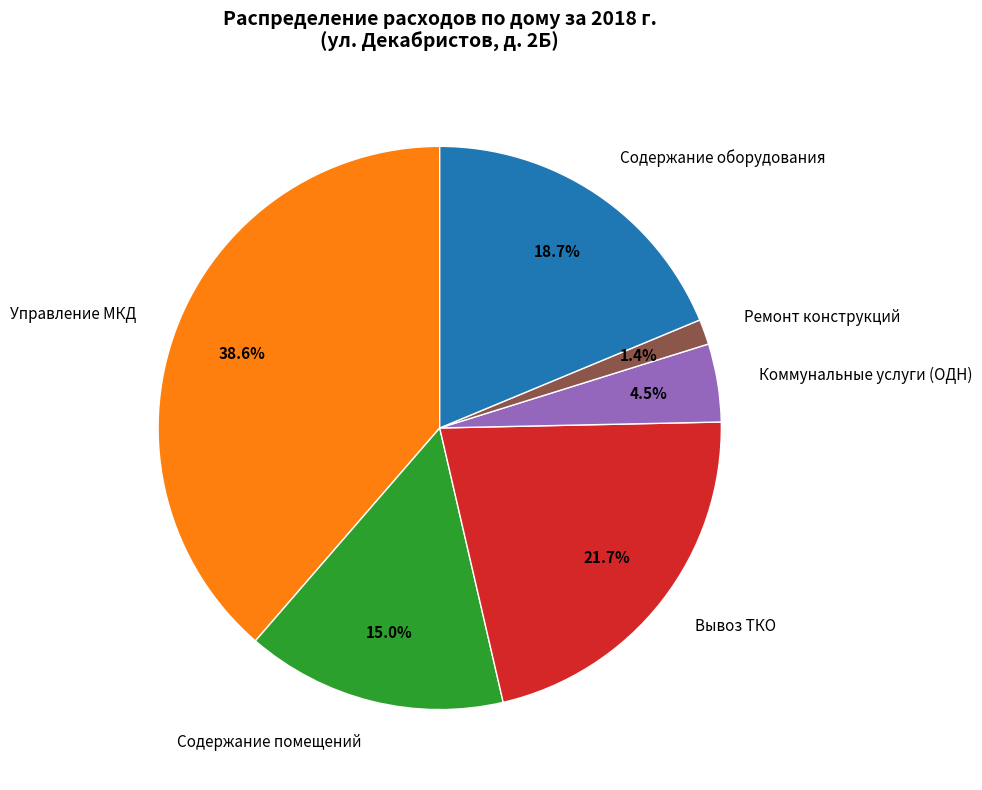

Which has a higher value, Коммунальные услуги (ОДН) or Содержание оборудования?

Содержание оборудования